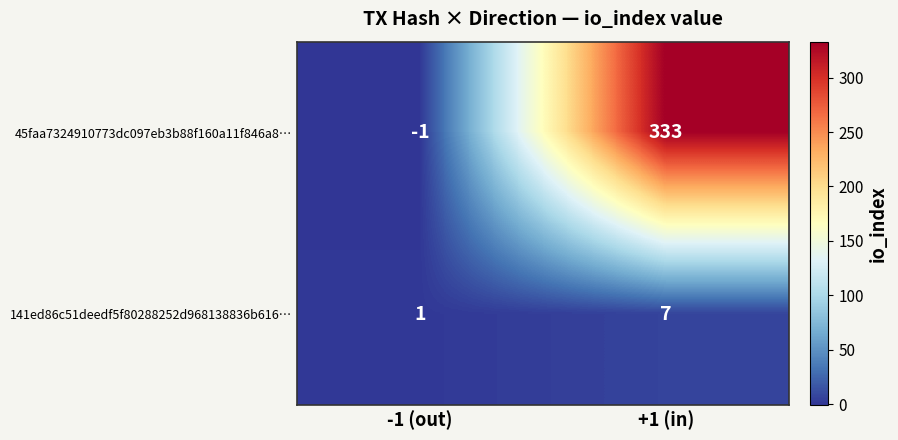

Where is 141ed86c51deedf5f80288252d968138836b616… nearest to the value 4?

-1 (out)